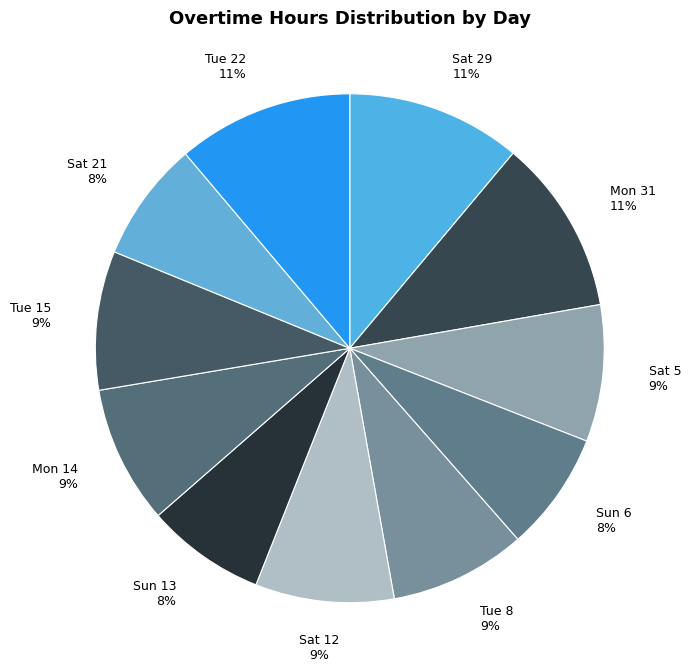

True or false: Sat 5 accounts for 9% of the total.

True